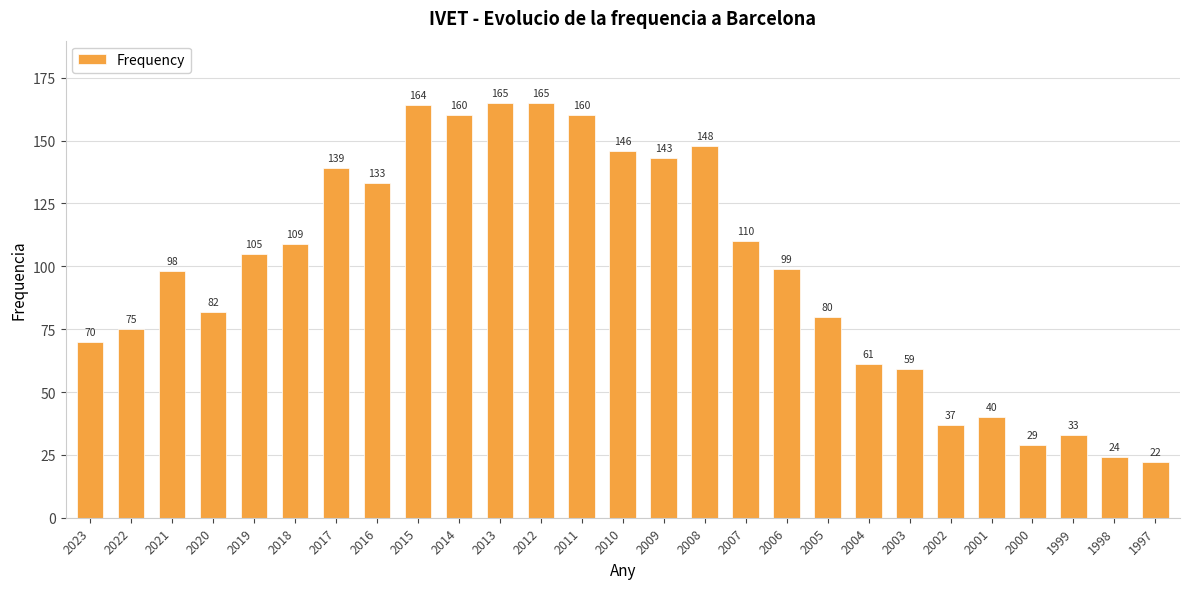

At which label is the value closest to 93?

2021